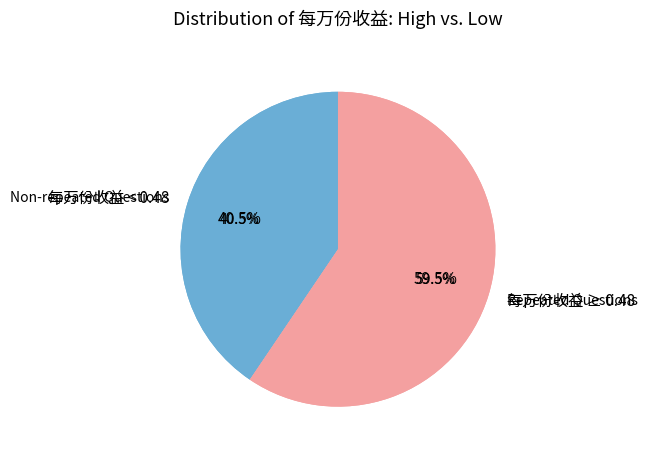

Is there a majority slice in this chart?

No